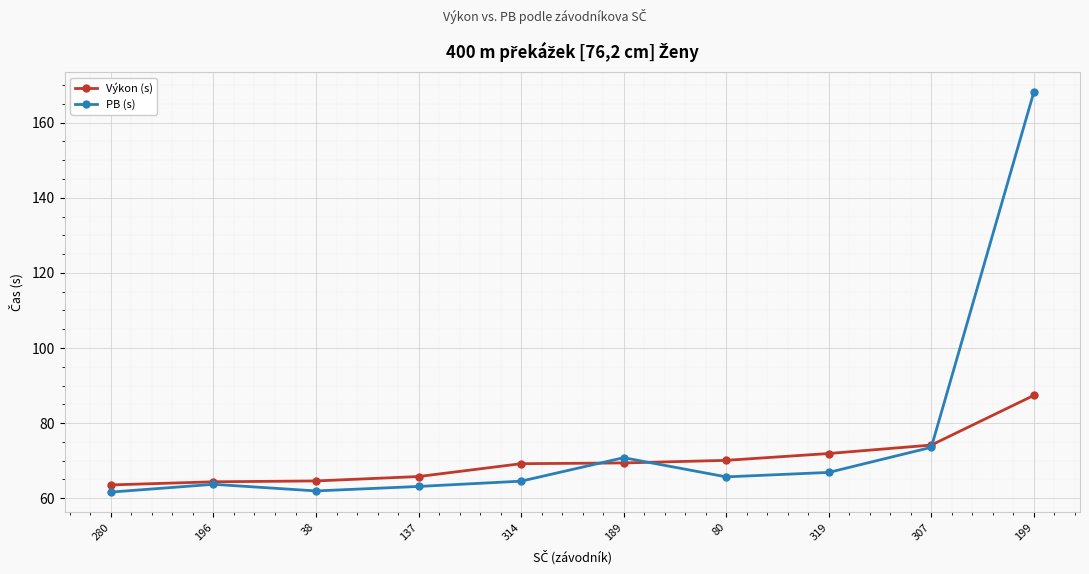

The value of Výkon (s) at 137 is 65.8. True or false?

True